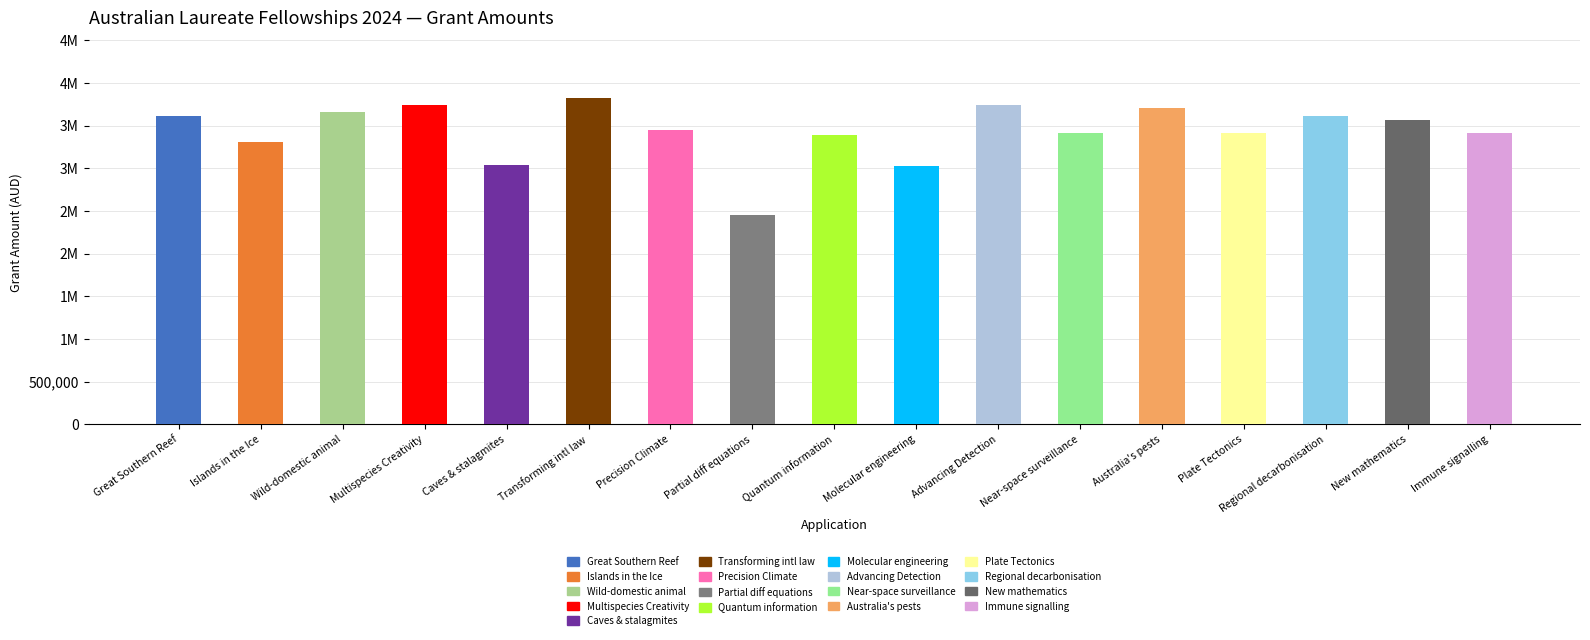

Does the chart contain any negative values?

No